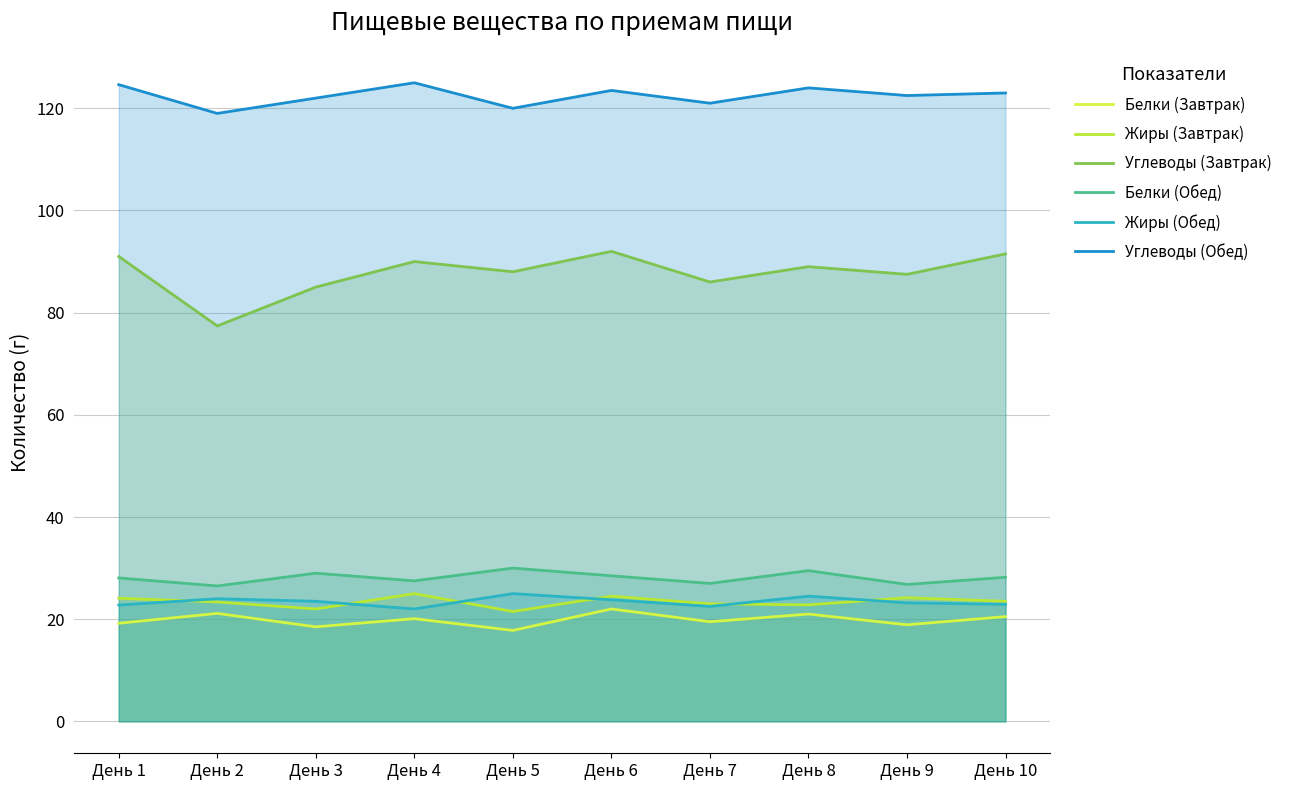

True or false: Белки (Обед) and Жиры (Обед) cross at least once.

False